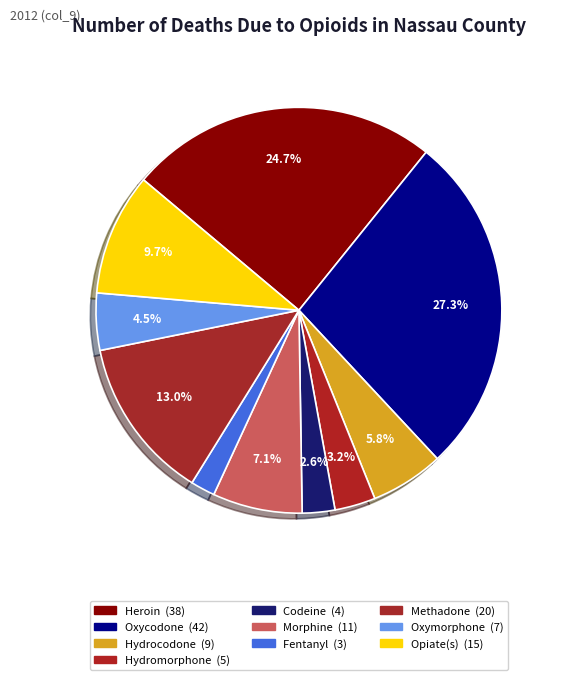

How many slices are in this pie chart?

10